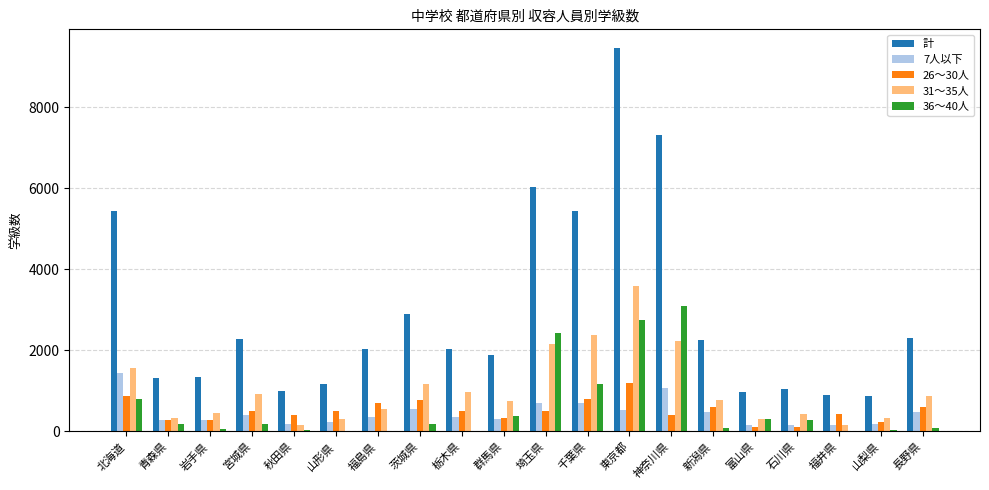

Which series has the widest spread of values?

計